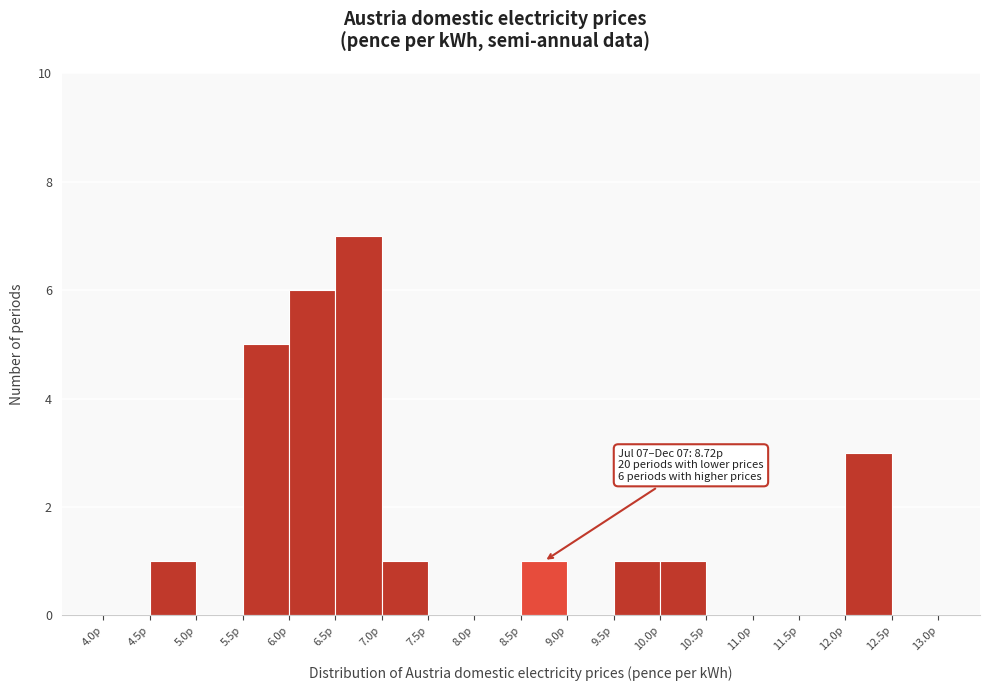

Which range on the x-axis has the tallest bar?

6.5 to 7.0